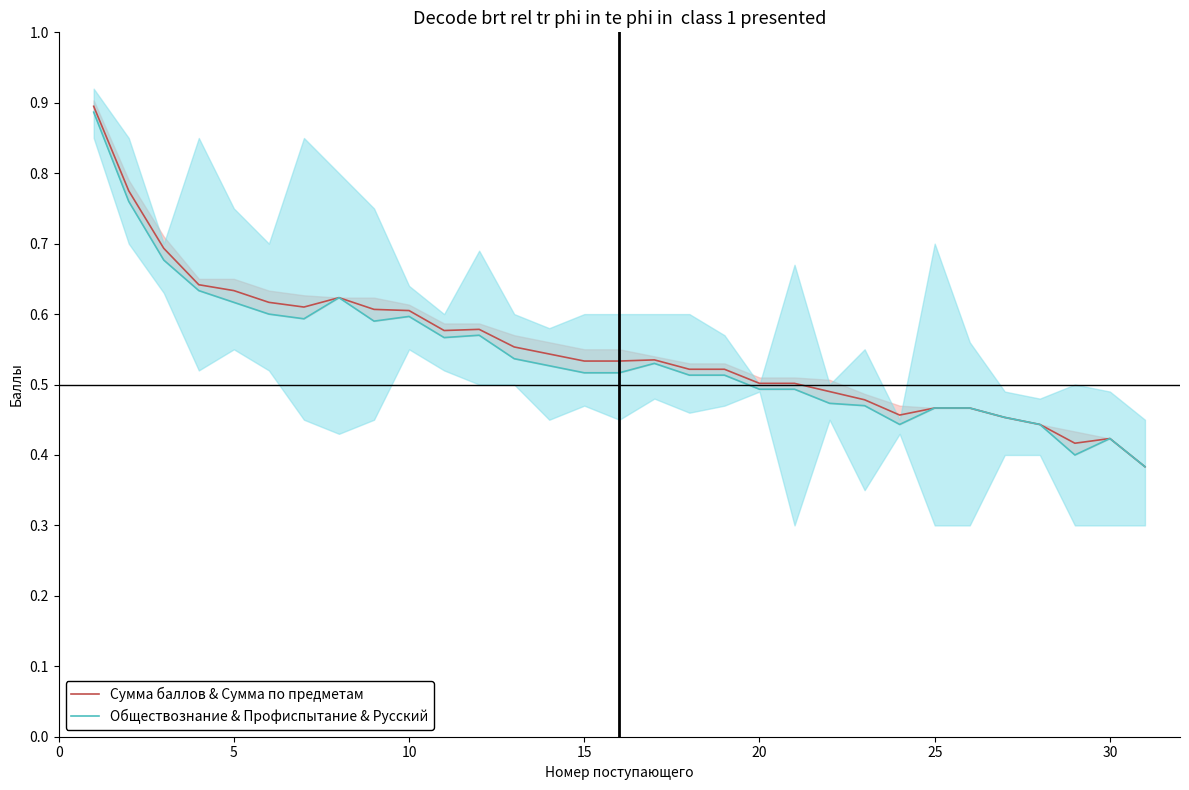

What is the difference between the second highest and second lowest values in the Обществознание & Профиспытание & Русский series?

0.4